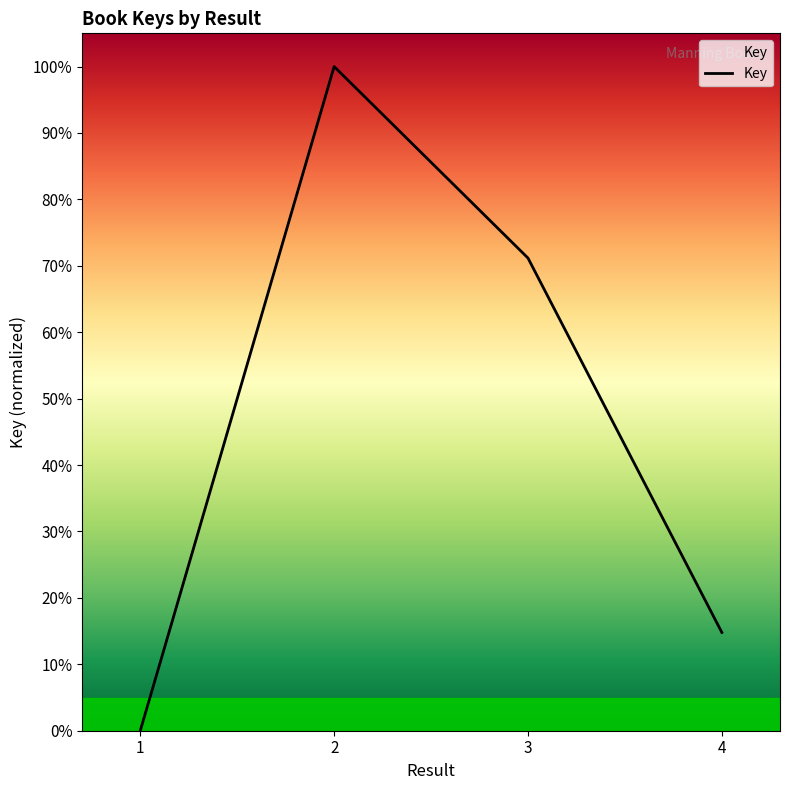

What is the sum of the values at 3 and 2?

171.2